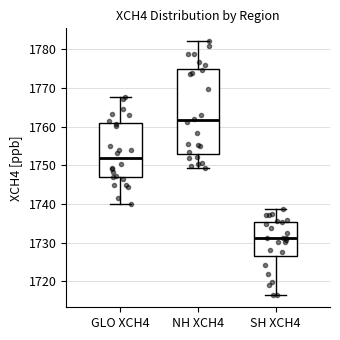

Which box's median line is the highest?

NH XCH4